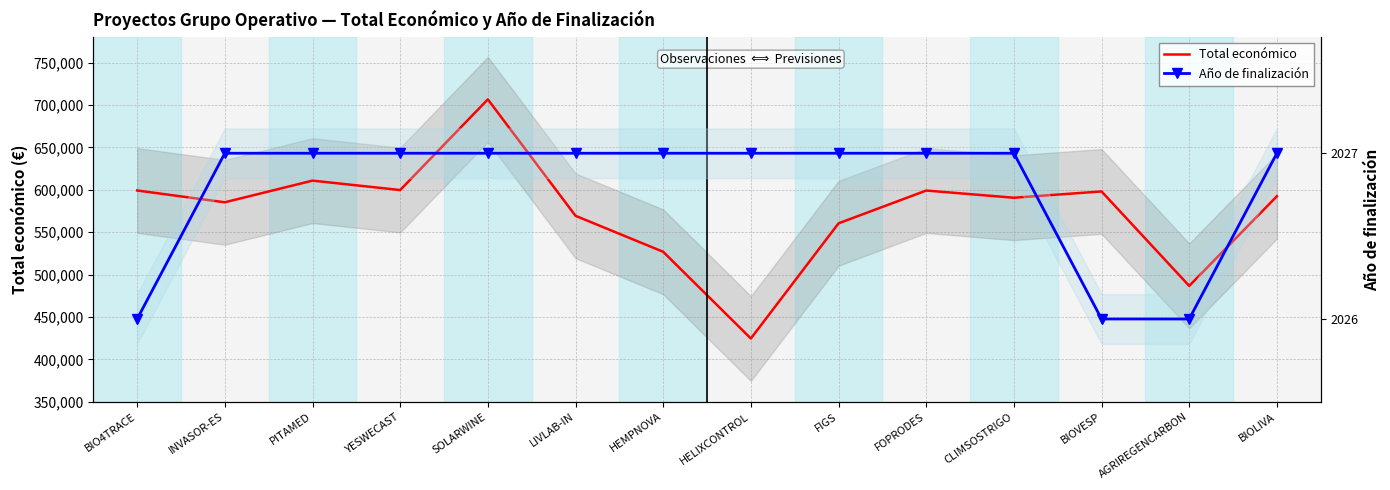

Which series has the largest total across all categories?

Total económico